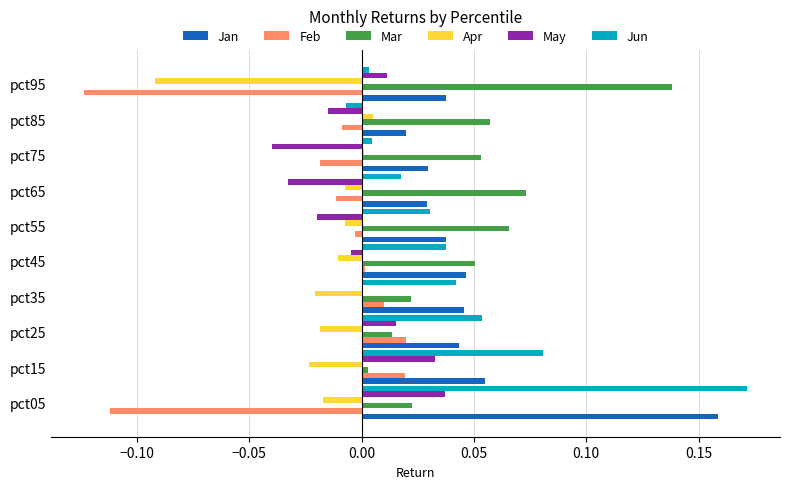

The May series shows -0.0 at pct55. True or false?

True